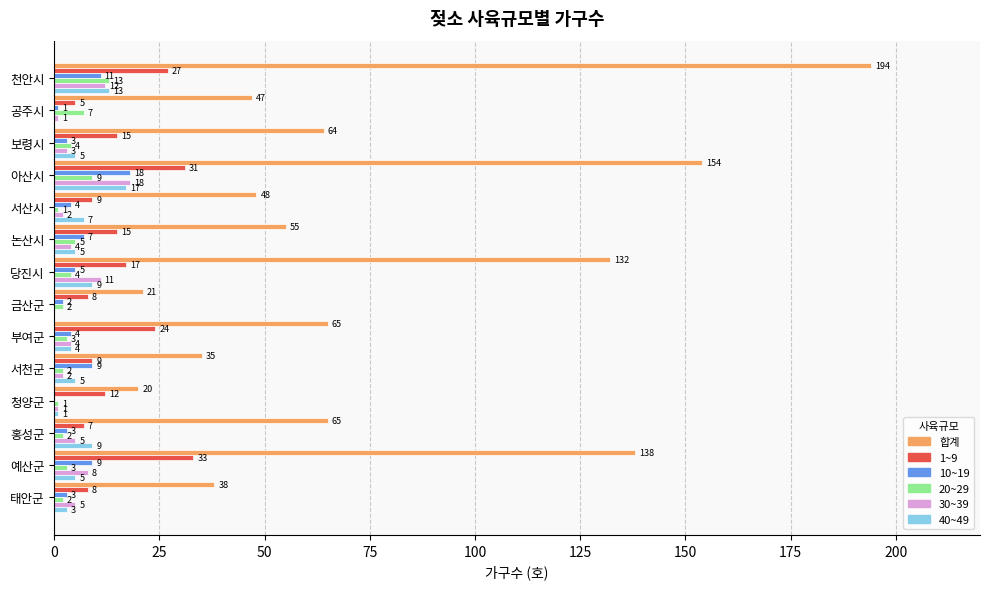

Which category has the highest value in the 20~29 series?

천안시